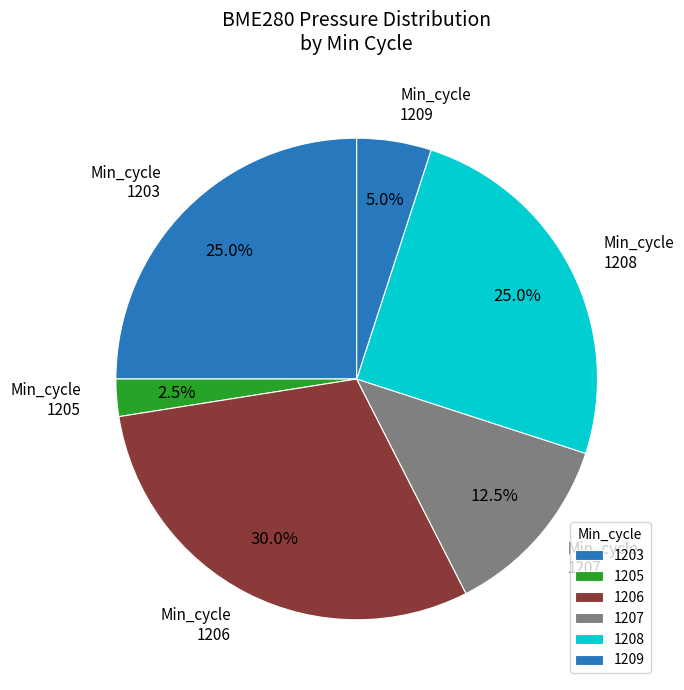

Count the number of slices in the pie.

6